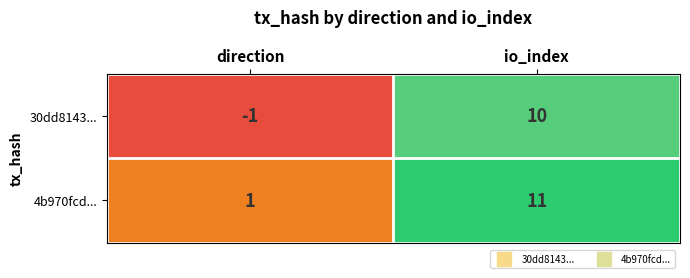

Which series has the largest total across all categories?

4b970fcd...